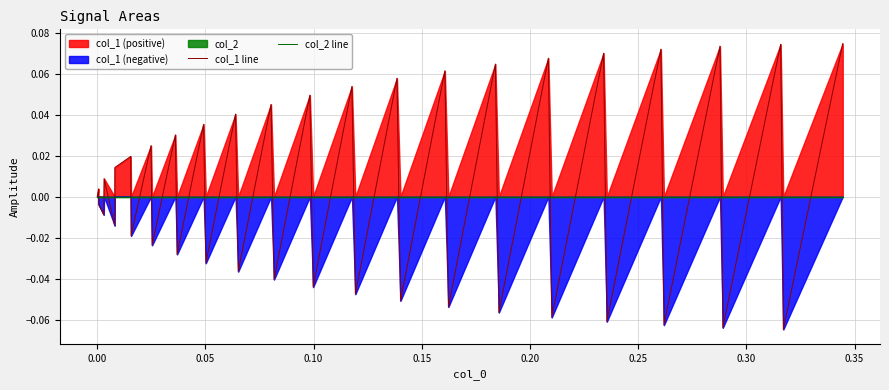

Is the value of col_1 line at 0.20 greater than the value of col_2 line at 18?

No